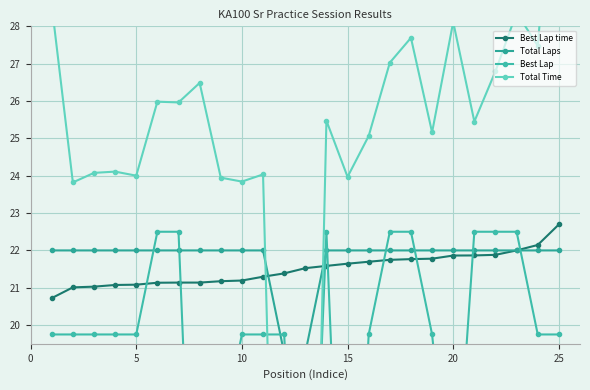

What is the minimum value for Best Lap time?

20.7